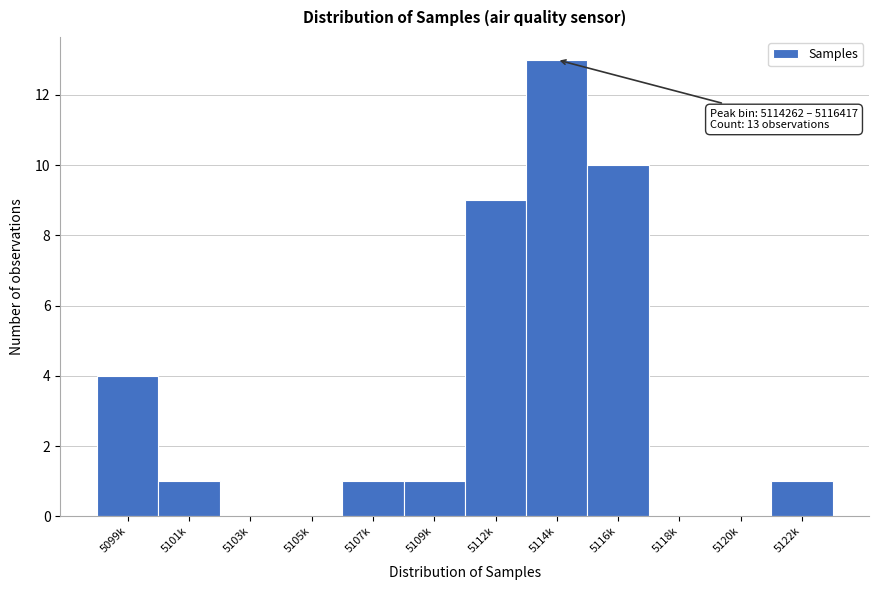

Between 5109k and 5099k, which is larger?

5099k